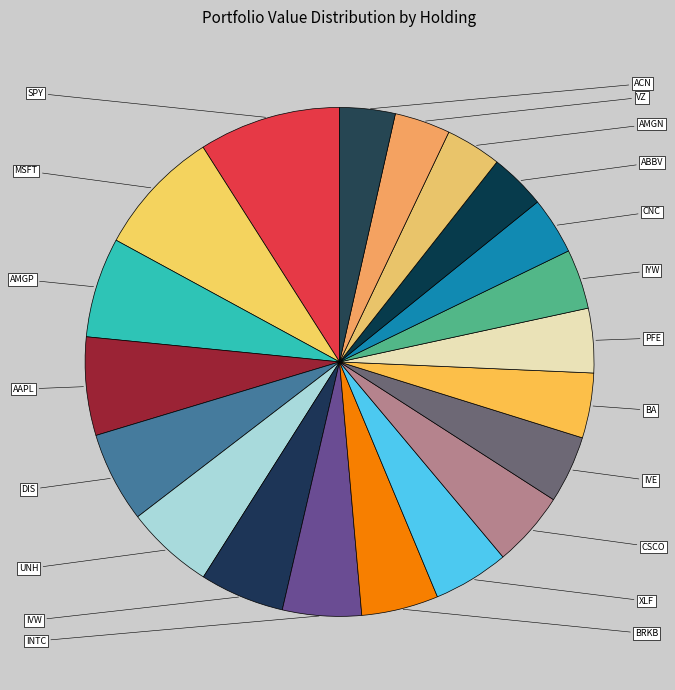

Count the number of slices in the pie.

20